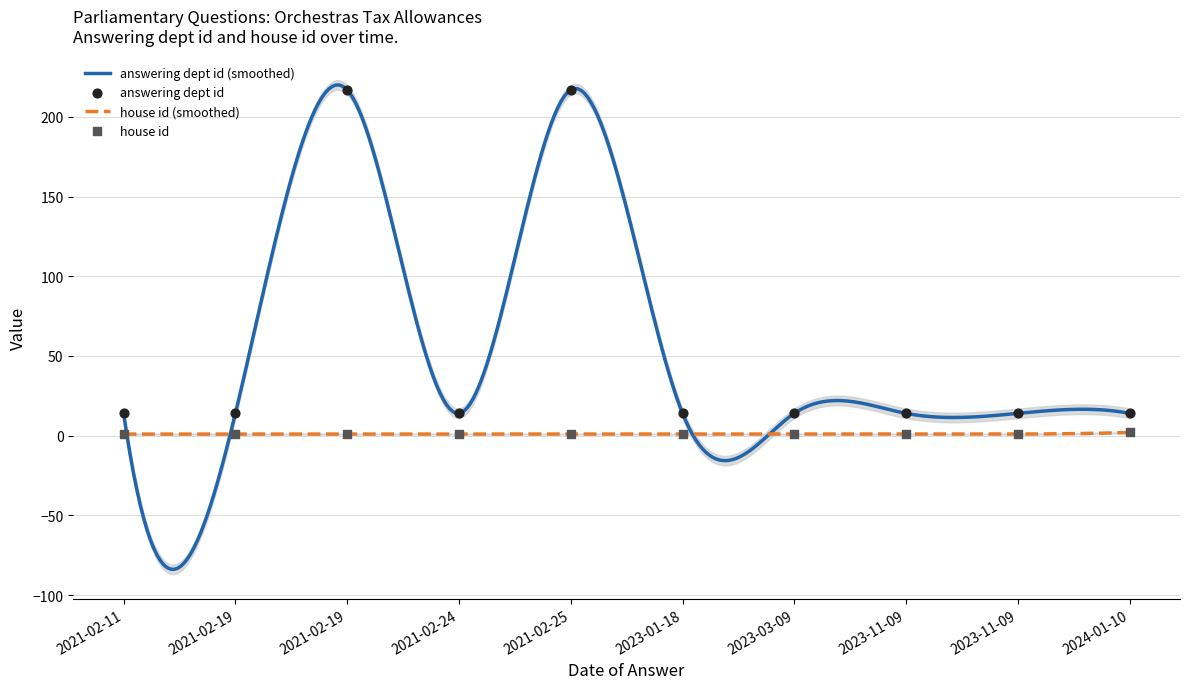

At how many categories does at least one series exceed 188?

2